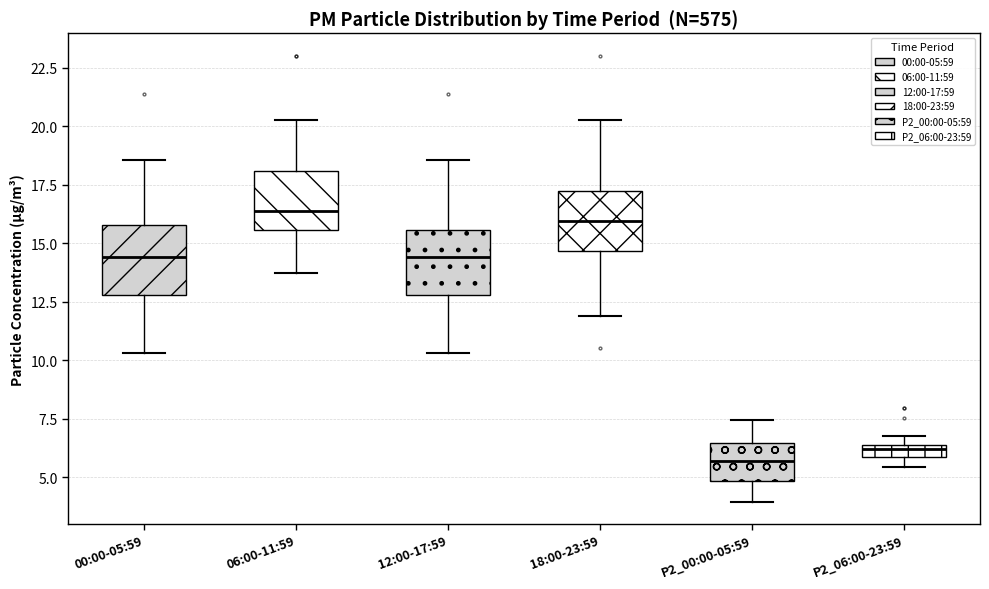

Where is the upper edge of the box for 06:00-11:59 on the y-axis? The values are not printed on the chart, so give them approximately, as read against the axis.

18.0